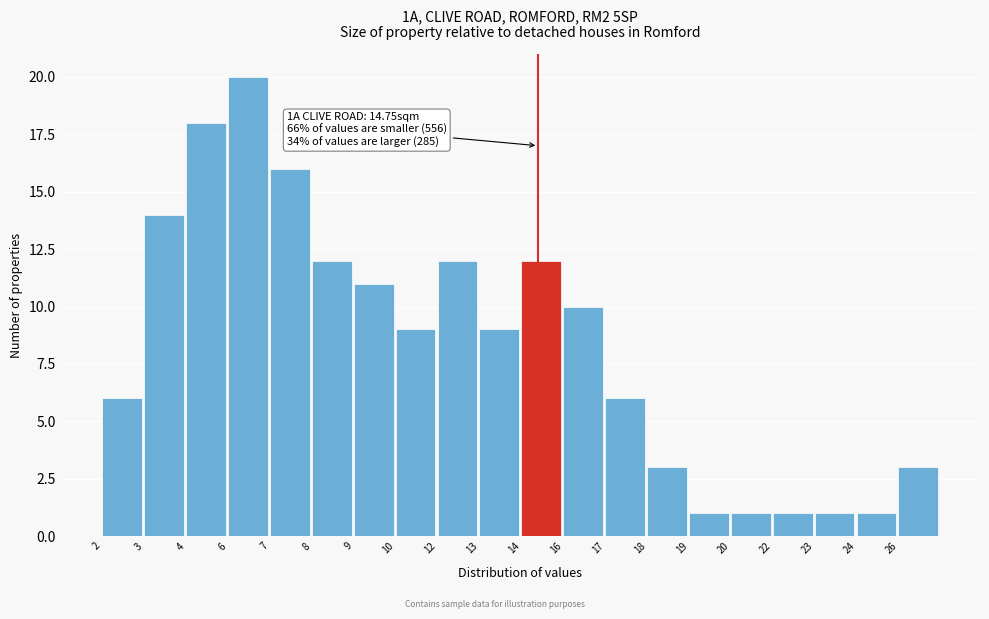

Reading left to right, extract all data points from this chart.

6	14	18	20	16	12	11	9	12	9	12	10	6	3	1	1	1	1	1	3